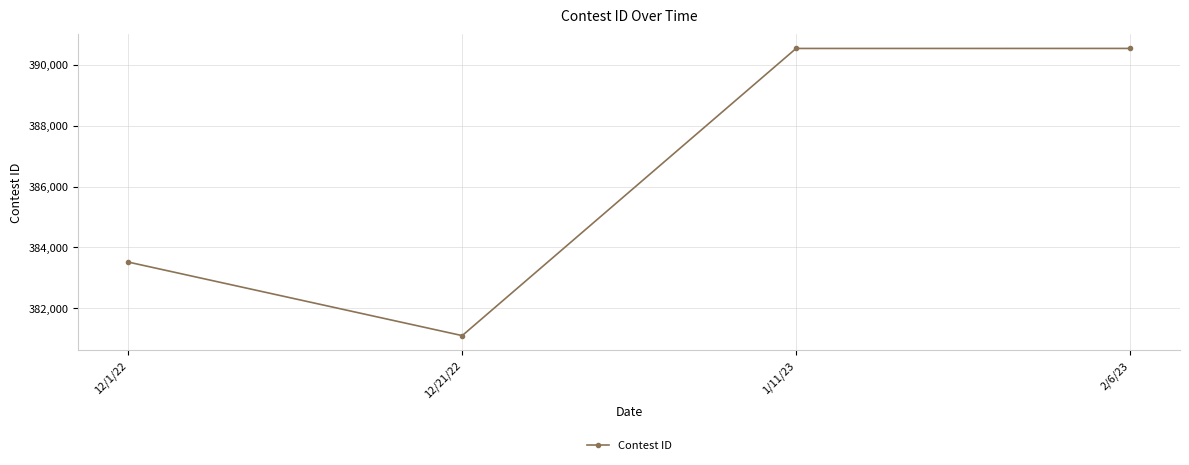

What is the sum of all values?

1545686